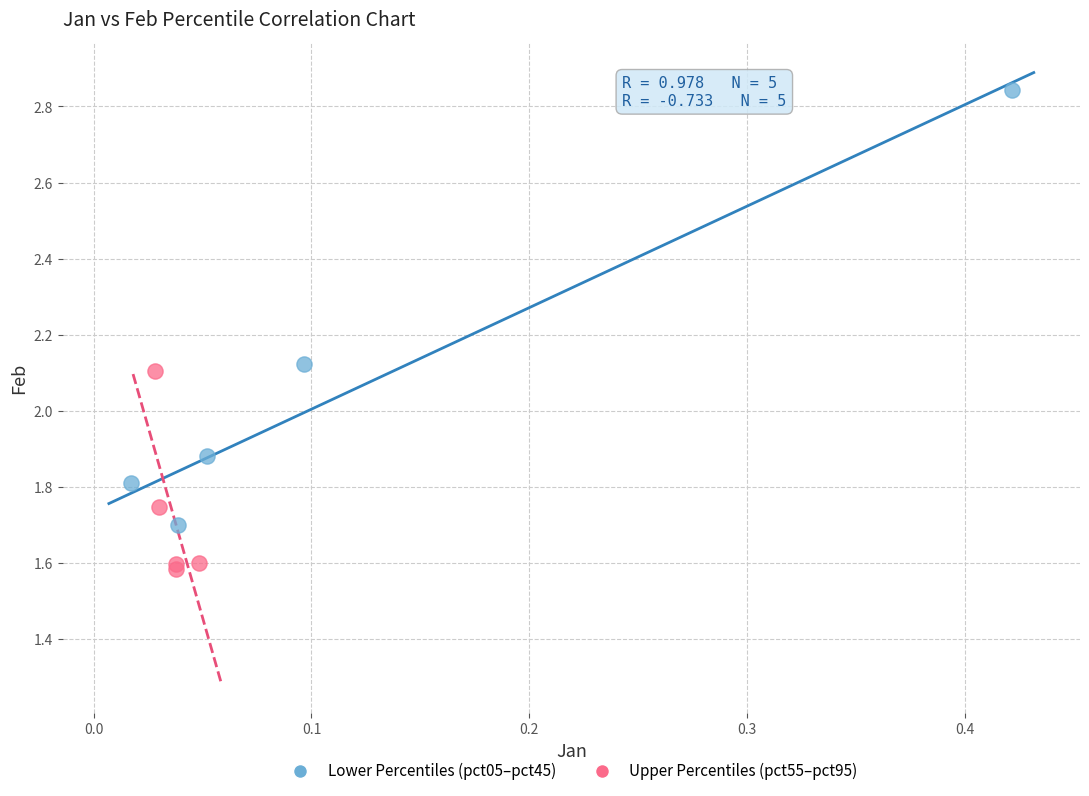

Which series has the largest Y range (max minus min)?

Lower Percentiles (pct05–pct45)